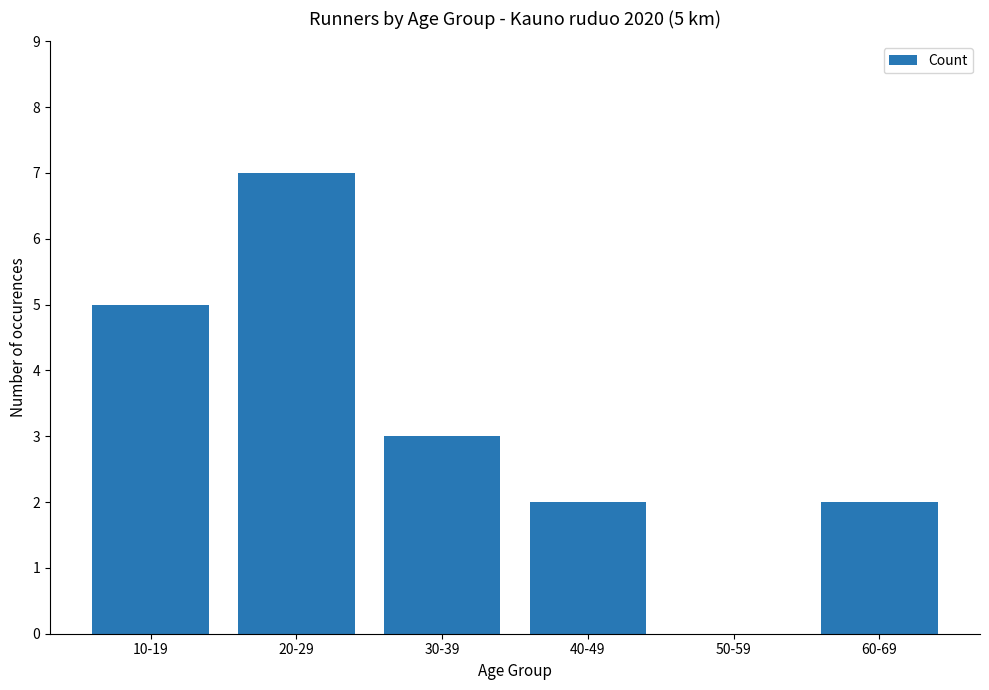

Reading right to left, transcribe all the data shown in this chart.

2	0	2	3	7	5